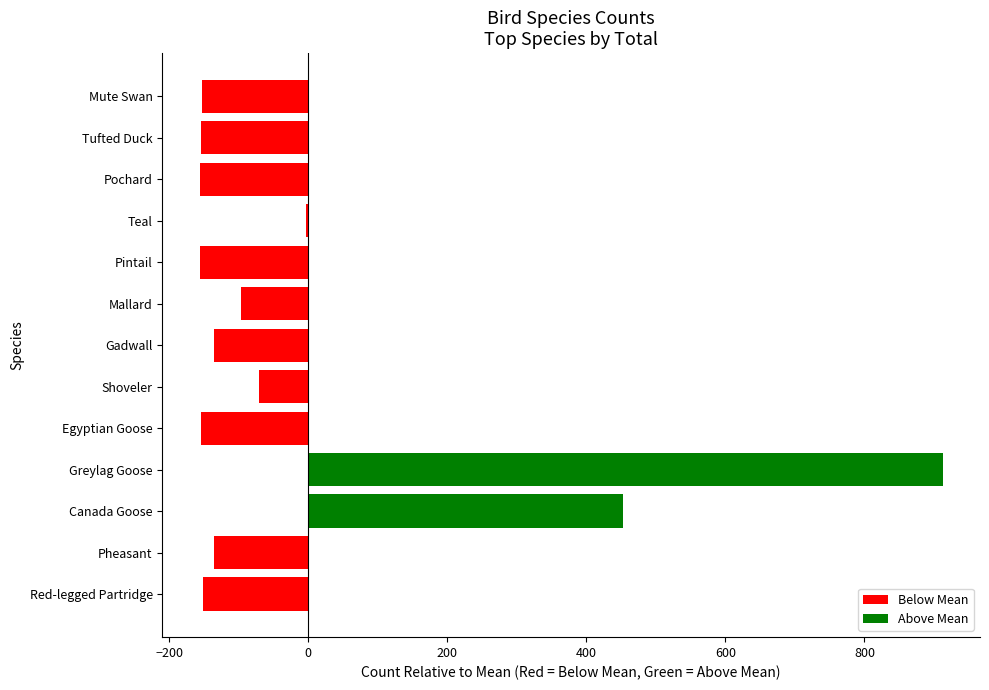

What is the change in value from Mallard to Mute Swan?

-57.0